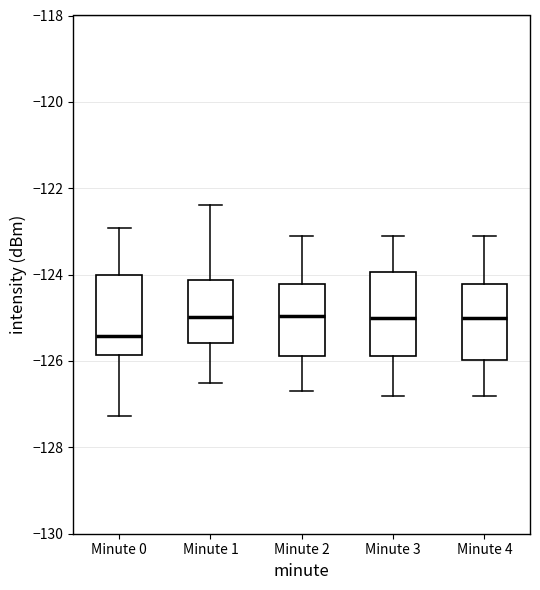

Reading left to right, read every box against the y-axis: the position of its median line, the range the box covers, and the ends of its whiskers. The values are not printed on the chart, so give them approximately, as read against the axis.

Minute 0: median -125.4, box -125.8 to -124.0, whiskers -127.2 to -123.0
Minute 1: median -125.0, box -125.6 to -124.2, whiskers -126.4 to -122.4
Minute 2: median -125.0, box -125.8 to -124.2, whiskers -126.6 to -123.0
Minute 3: median -125.0, box -125.8 to -124.0, whiskers -126.8 to -123.0
Minute 4: median -125.0, box -126.0 to -124.2, whiskers -126.8 to -123.0